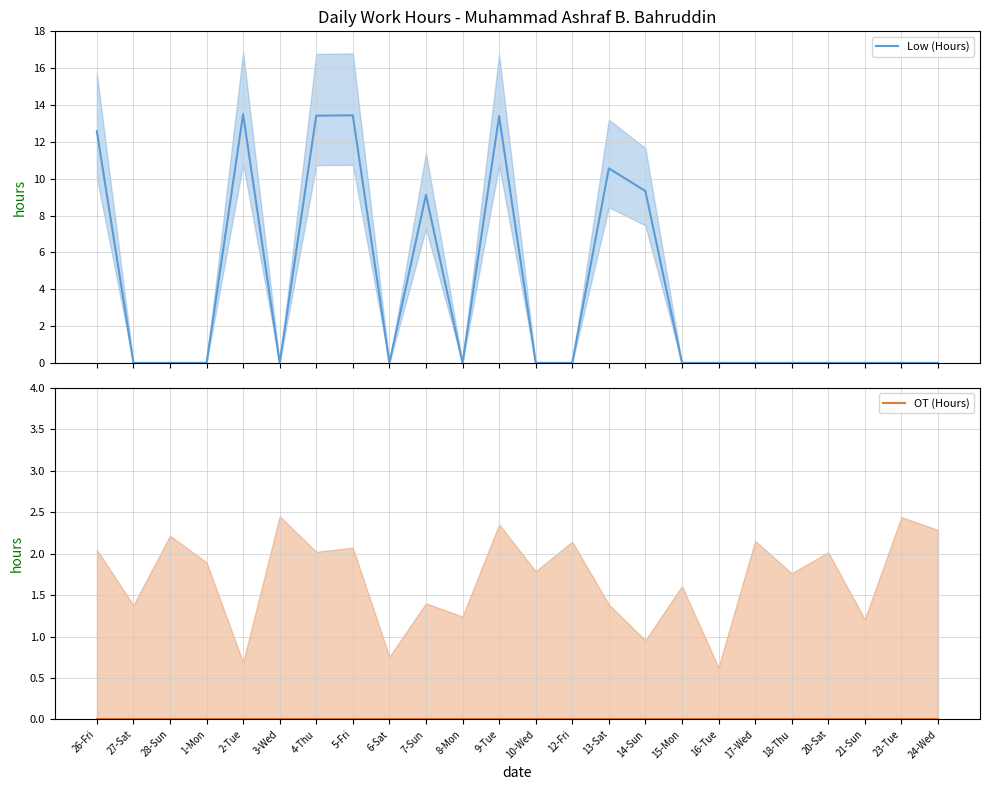

Which series changed the most between 2-Tue and 12-Fri?

Low (Hours)